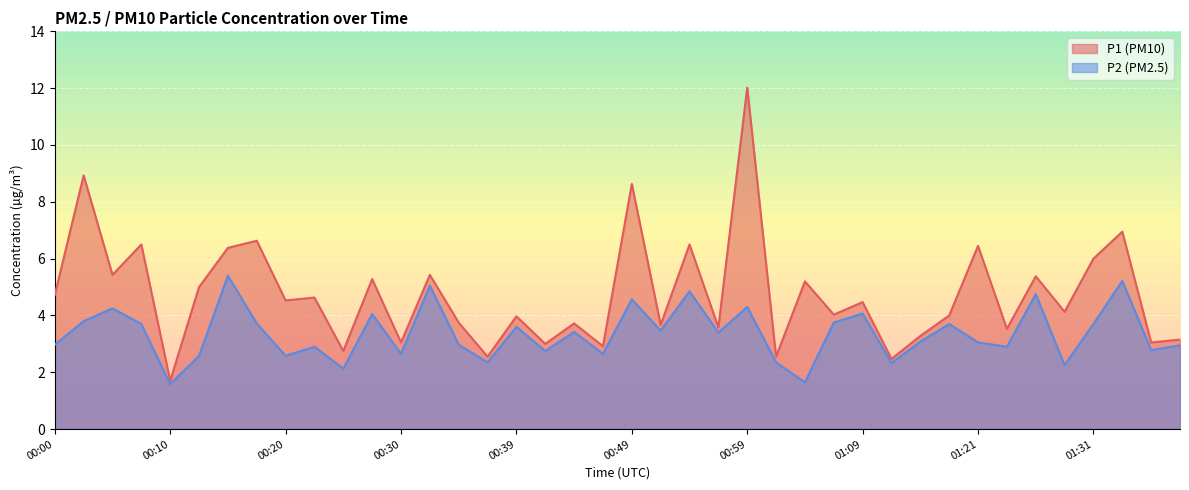

Which label corresponds to the largest value in the chart?

00:59